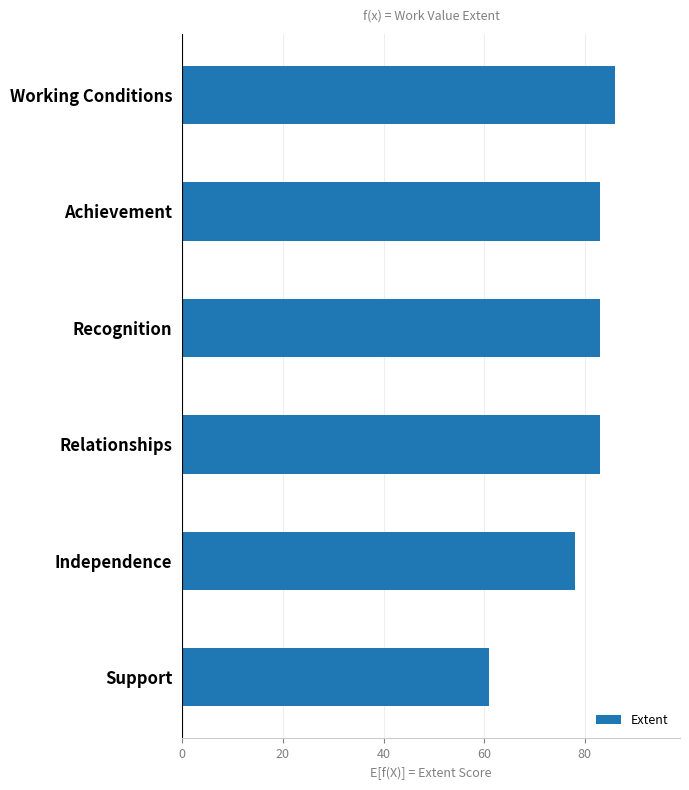

The chart shows a value of 78 at Independence. True or false?

True